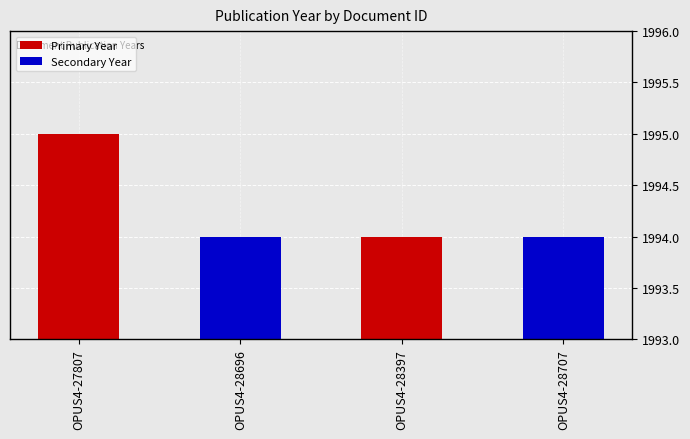

Rank the categories by value from highest to lowest.

OPUS4-27807, OPUS4-28696, OPUS4-28397, OPUS4-28707